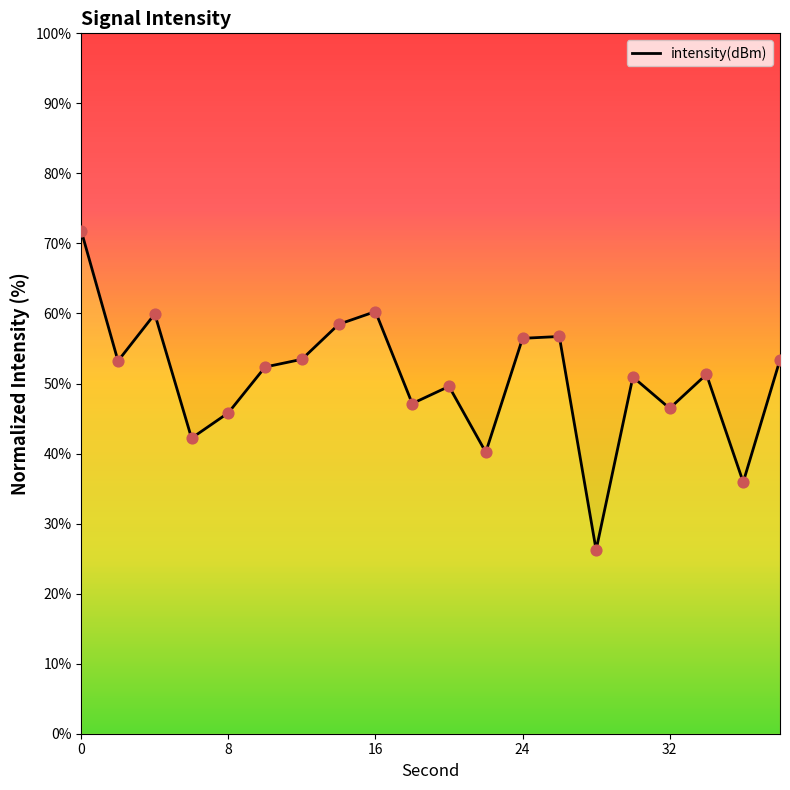

What is the maximum value shown in the chart?

71.8